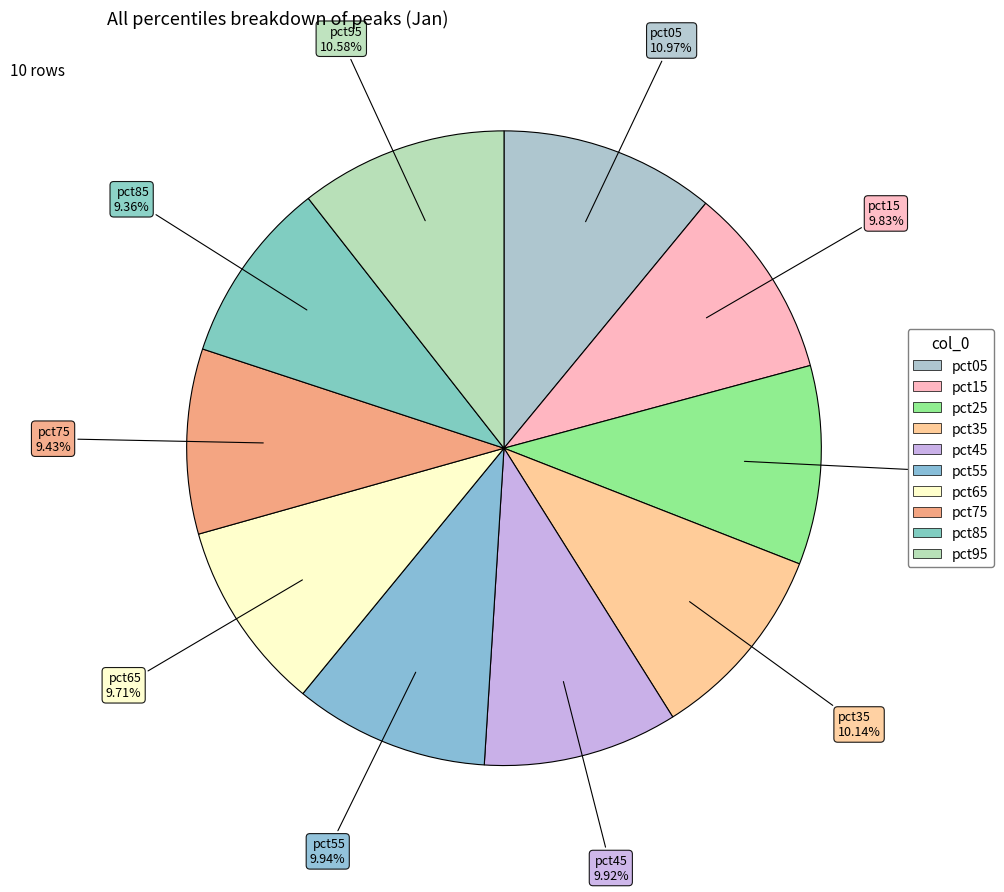

Do pct95 and pct05 together represent more than half of the pie?

No